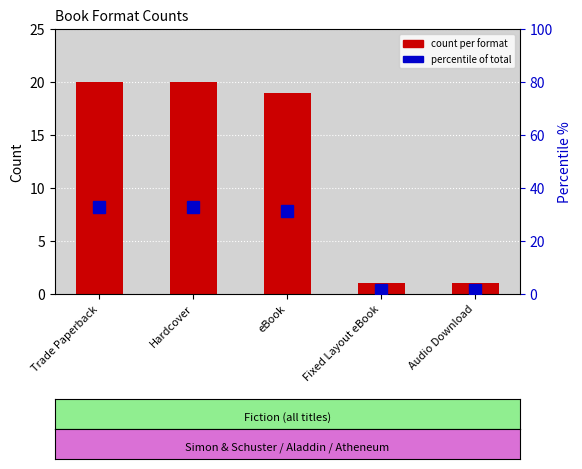

The count per format series shows 29.7 at eBook. True or false?

False